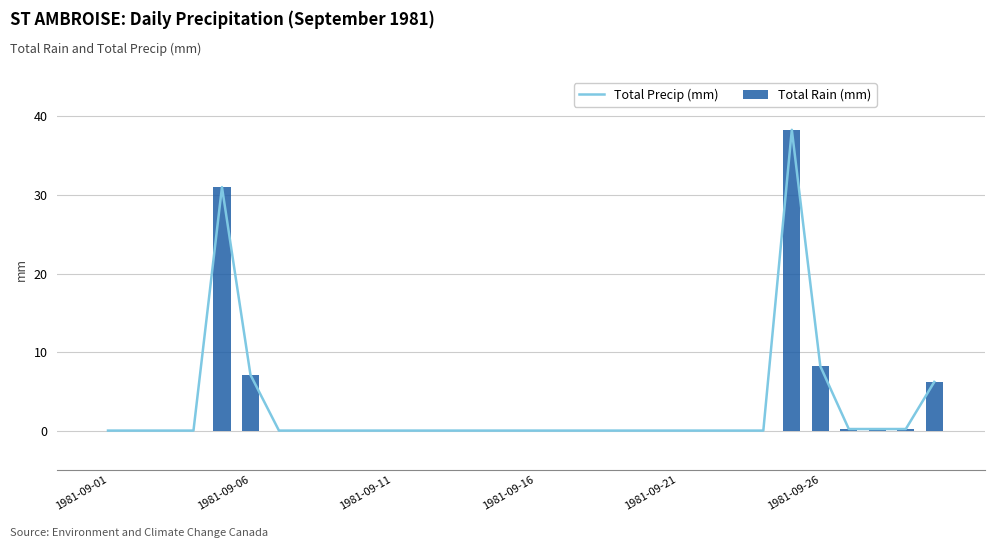

What is the sum of all Total Rain (mm) values?

91.4